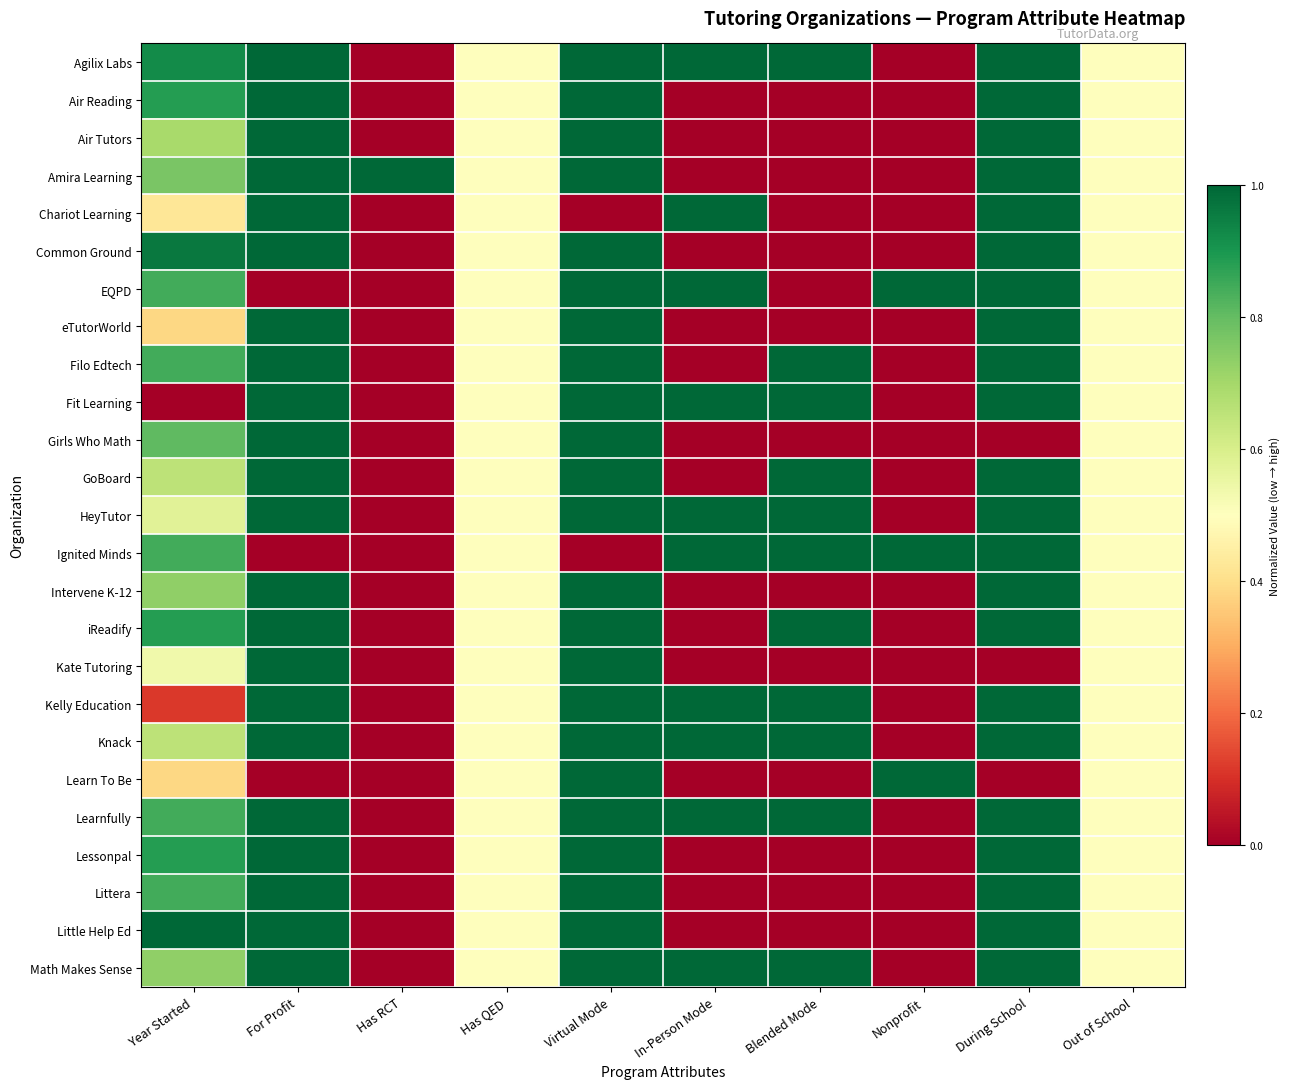

Reading right to left, list all the values displayed in this chart.

Agilix Labs: Out of School=0.5	During School=1.0	Nonprofit=0.0	Blended Mode=1.0	In-Person Mode=1.0	Virtual Mode=1.0	Has QED=0.5	Has RCT=0.0	For Profit=1.0	Year Started=0.9
Air Reading: Out of School=0.5	During School=1.0	Nonprofit=0.0	Blended Mode=0.0	In-Person Mode=0.0	Virtual Mode=1.0	Has QED=0.5	Has RCT=0.0	For Profit=1.0	Year Started=0.9
Air Tutors: Out of School=0.5	During School=1.0	Nonprofit=0.0	Blended Mode=0.0	In-Person Mode=0.0	Virtual Mode=1.0	Has QED=0.5	Has RCT=0.0	For Profit=1.0	Year Started=0.7
Amira Learning: Out of School=0.5	During School=1.0	Nonprofit=0.0	Blended Mode=0.0	In-Person Mode=0.0	Virtual Mode=1.0	Has QED=0.5	Has RCT=1.0	For Profit=1.0	Year Started=0.8
Chariot Learning: Out of School=0.5	During School=1.0	Nonprofit=0.0	Blended Mode=0.0	In-Person Mode=1.0	Virtual Mode=0.0	Has QED=0.5	Has RCT=0.0	For Profit=1.0	Year Started=0.4
Common Ground: Out of School=0.5	During School=1.0	Nonprofit=0.0	Blended Mode=0.0	In-Person Mode=0.0	Virtual Mode=1.0	Has QED=0.5	Has RCT=0.0	For Profit=1.0	Year Started=1.0
EQPD: Out of School=0.5	During School=1.0	Nonprofit=1.0	Blended Mode=0.0	In-Person Mode=1.0	Virtual Mode=1.0	Has QED=0.5	Has RCT=0.0	For Profit=0.0	Year Started=0.8
eTutorWorld: Out of School=0.5	During School=1.0	Nonprofit=0.0	Blended Mode=0.0	In-Person Mode=0.0	Virtual Mode=1.0	Has QED=0.5	Has RCT=0.0	For Profit=1.0	Year Started=0.4
Filo Edtech: Out of School=0.5	During School=1.0	Nonprofit=0.0	Blended Mode=1.0	In-Person Mode=0.0	Virtual Mode=1.0	Has QED=0.5	Has RCT=0.0	For Profit=1.0	Year Started=0.8
Fit Learning: Out of School=0.5	During School=1.0	Nonprofit=0.0	Blended Mode=1.0	In-Person Mode=1.0	Virtual Mode=1.0	Has QED=0.5	Has RCT=0.0	For Profit=1.0	Year Started=0.0
Girls Who Math: Out of School=0.5	During School=0.0	Nonprofit=0.0	Blended Mode=0.0	In-Person Mode=0.0	Virtual Mode=1.0	Has QED=0.5	Has RCT=0.0	For Profit=1.0	Year Started=0.8
GoBoard: Out of School=0.5	During School=1.0	Nonprofit=0.0	Blended Mode=1.0	In-Person Mode=0.0	Virtual Mode=1.0	Has QED=0.5	Has RCT=0.0	For Profit=1.0	Year Started=0.7
HeyTutor: Out of School=0.5	During School=1.0	Nonprofit=0.0	Blended Mode=1.0	In-Person Mode=1.0	Virtual Mode=1.0	Has QED=0.5	Has RCT=0.0	For Profit=1.0	Year Started=0.6
Ignited Minds: Out of School=0.5	During School=1.0	Nonprofit=1.0	Blended Mode=1.0	In-Person Mode=1.0	Virtual Mode=0.0	Has QED=0.5	Has RCT=0.0	For Profit=0.0	Year Started=0.8
Intervene K-12: Out of School=0.5	During School=1.0	Nonprofit=0.0	Blended Mode=0.0	In-Person Mode=0.0	Virtual Mode=1.0	Has QED=0.5	Has RCT=0.0	For Profit=1.0	Year Started=0.7
iReadify: Out of School=0.5	During School=1.0	Nonprofit=0.0	Blended Mode=1.0	In-Person Mode=0.0	Virtual Mode=1.0	Has QED=0.5	Has RCT=0.0	For Profit=1.0	Year Started=0.9
Kate Tutoring: Out of School=0.5	During School=0.0	Nonprofit=0.0	Blended Mode=0.0	In-Person Mode=0.0	Virtual Mode=1.0	Has QED=0.5	Has RCT=0.0	For Profit=1.0	Year Started=0.5
Kelly Education: Out of School=0.5	During School=1.0	Nonprofit=0.0	Blended Mode=1.0	In-Person Mode=1.0	Virtual Mode=1.0	Has QED=0.5	Has RCT=0.0	For Profit=1.0	Year Started=0.1
Knack: Out of School=0.5	During School=1.0	Nonprofit=0.0	Blended Mode=1.0	In-Person Mode=1.0	Virtual Mode=1.0	Has QED=0.5	Has RCT=0.0	For Profit=1.0	Year Started=0.7
Learn To Be: Out of School=0.5	During School=0.0	Nonprofit=1.0	Blended Mode=0.0	In-Person Mode=0.0	Virtual Mode=1.0	Has QED=0.5	Has RCT=0.0	For Profit=0.0	Year Started=0.4
Learnfully: Out of School=0.5	During School=1.0	Nonprofit=0.0	Blended Mode=1.0	In-Person Mode=1.0	Virtual Mode=1.0	Has QED=0.5	Has RCT=0.0	For Profit=1.0	Year Started=0.8
Lessonpal: Out of School=0.5	During School=1.0	Nonprofit=0.0	Blended Mode=0.0	In-Person Mode=0.0	Virtual Mode=1.0	Has QED=0.5	Has RCT=0.0	For Profit=1.0	Year Started=0.9
Littera: Out of School=0.5	During School=1.0	Nonprofit=0.0	Blended Mode=0.0	In-Person Mode=0.0	Virtual Mode=1.0	Has QED=0.5	Has RCT=0.0	For Profit=1.0	Year Started=0.8
Little Help Ed: Out of School=0.5	During School=1.0	Nonprofit=0.0	Blended Mode=0.0	In-Person Mode=0.0	Virtual Mode=1.0	Has QED=0.5	Has RCT=0.0	For Profit=1.0	Year Started=1.0
Math Makes Sense: Out of School=0.5	During School=1.0	Nonprofit=0.0	Blended Mode=1.0	In-Person Mode=1.0	Virtual Mode=1.0	Has QED=0.5	Has RCT=0.0	For Profit=1.0	Year Started=0.7